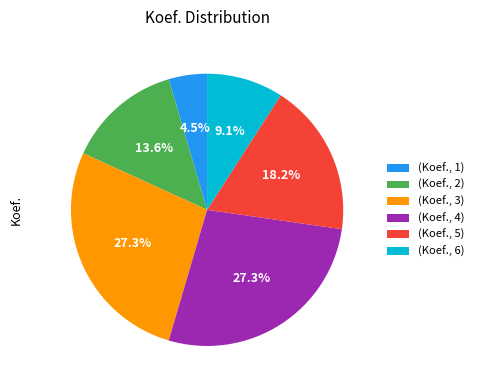

Is there any slice that represents more than half of the pie?

No